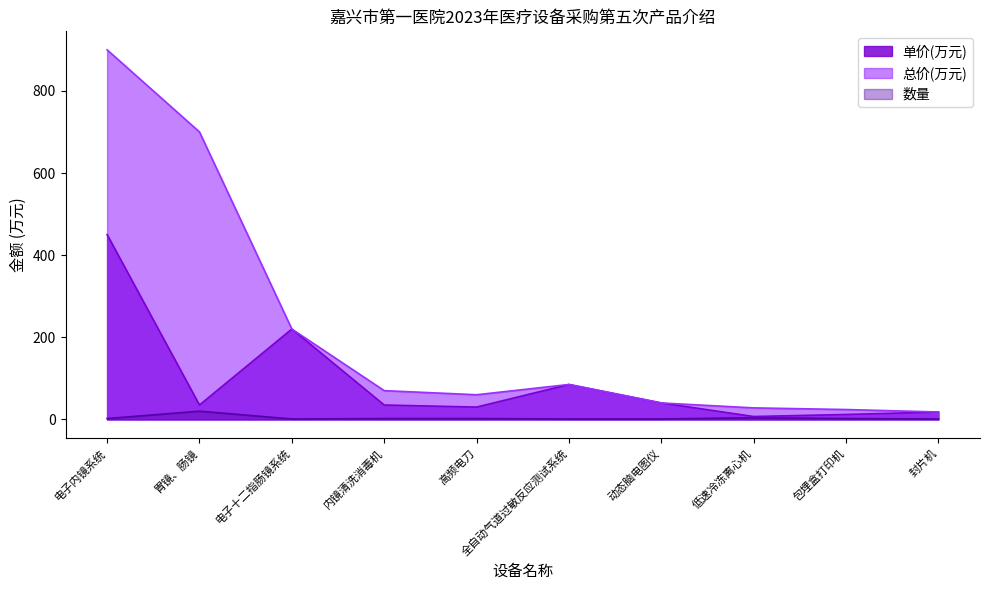

At which label does 数量 first exceed 2?

胃镜、肠镜